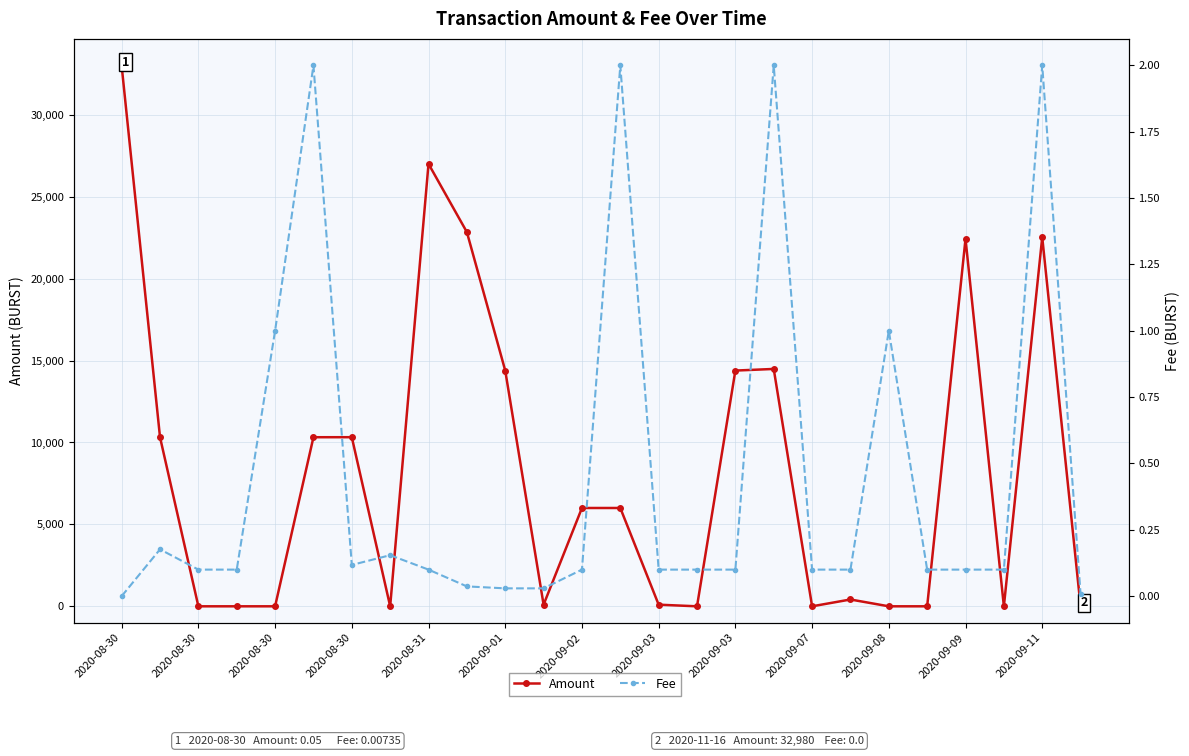

What is the value of the Fee point at the 21st from the left?

1.0